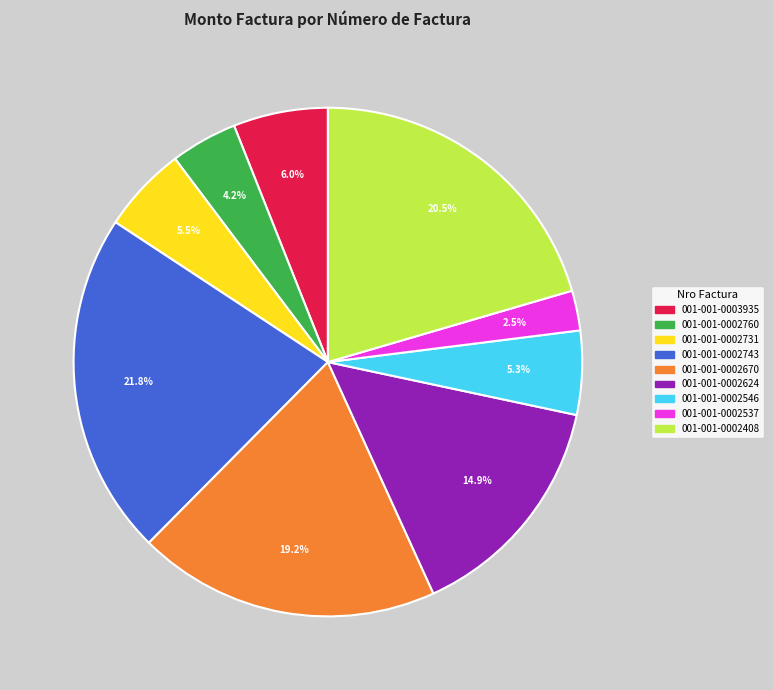

Does 001-001-0003935 represent more than half of the total?

No